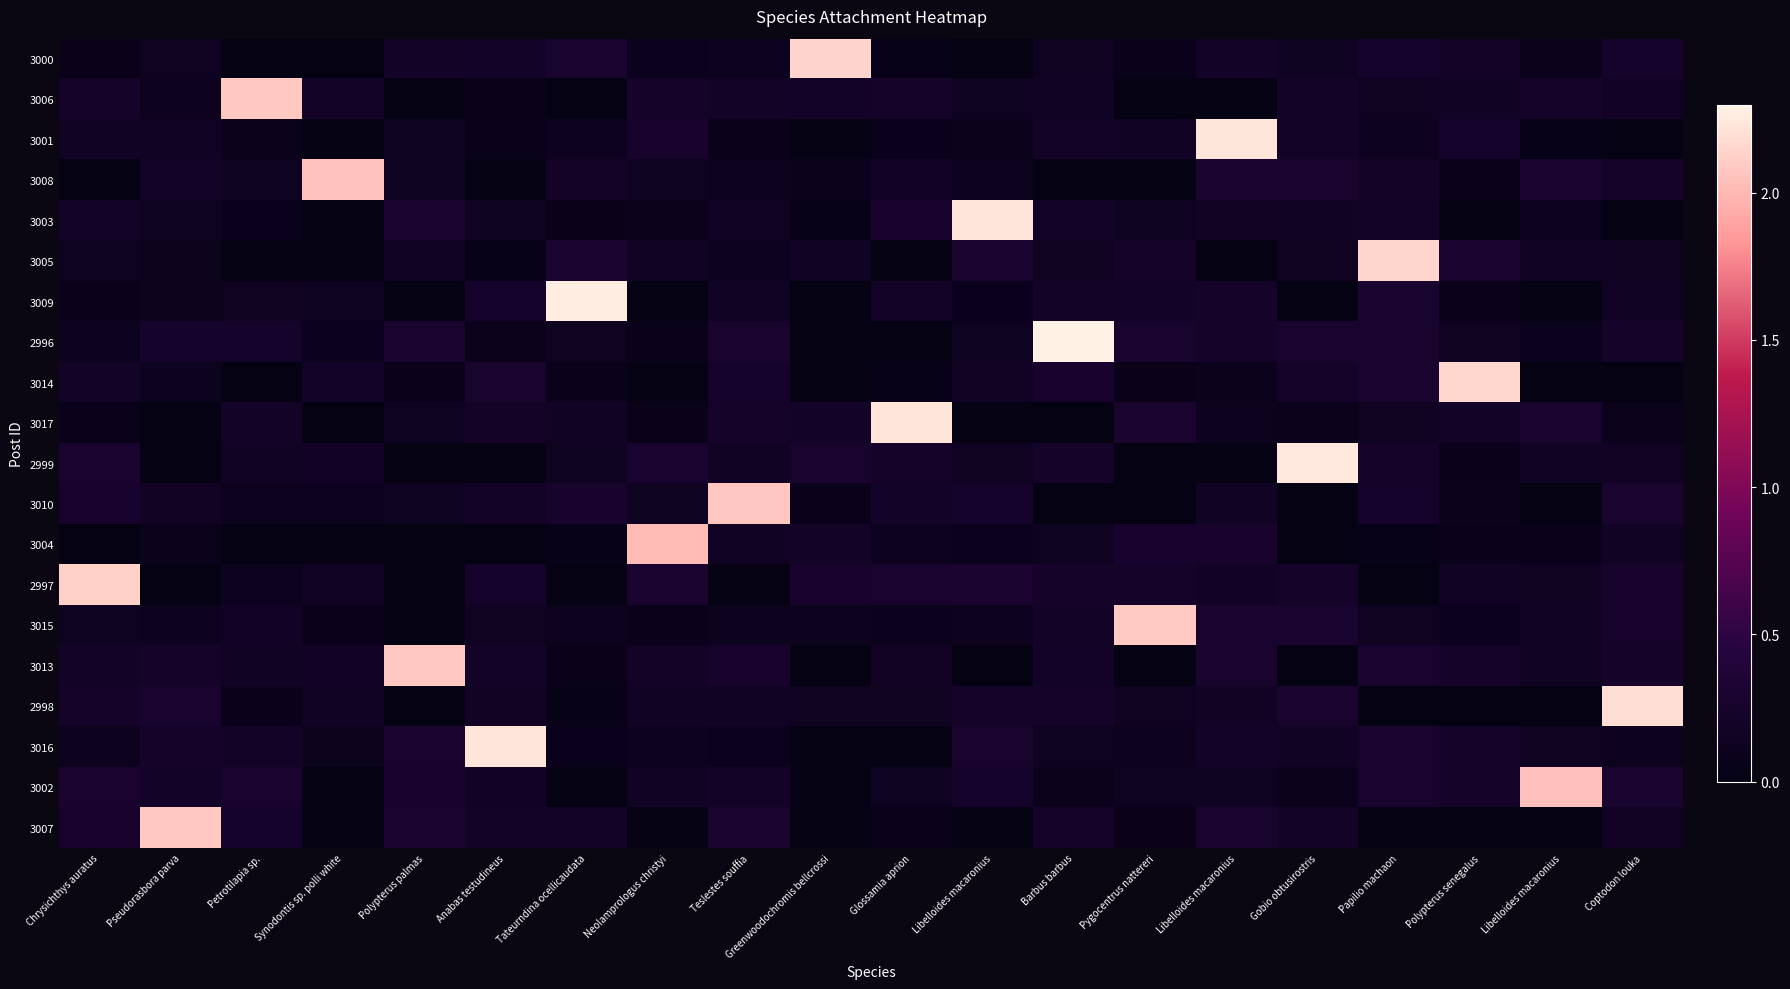

Reading left to right, extract all data points from this chart.

3000: Chrysichthys auratus=0.1	Pseudorasbora parva=0.1	Petrotilapia sp.=0.0	Synodontis sp. polli white=0.0	Polypterus palmas=0.2	Anabas testudineus=0.2	Tateurndina ocellicaudata=0.3	Neolamprologus christyi=0.1	Teslestes souffia=0.1	Greenwoodochromis bellcrossi=2.1	Glossamia aprion=0.1	Libelloides macaronius=0.0	Barbus barbus=0.1	Pygocentrus nattereri=0.1	Libelloides macaronius=0.2	Gobio obtusirostris=0.1	Papilio machaon=0.2	Polypterus senegalus=0.2	Libelloides macaronius=0.1	Coptodon louka=0.2
3006: Chrysichthys auratus=0.2	Pseudorasbora parva=0.1	Petrotilapia sp.=2.1	Synodontis sp. polli white=0.2	Polypterus palmas=0.0	Anabas testudineus=0.1	Tateurndina ocellicaudata=0.0	Neolamprologus christyi=0.2	Teslestes souffia=0.2	Greenwoodochromis bellcrossi=0.2	Glossamia aprion=0.2	Libelloides macaronius=0.1	Barbus barbus=0.2	Pygocentrus nattereri=0.0	Libelloides macaronius=0.0	Gobio obtusirostris=0.2	Papilio machaon=0.1	Polypterus senegalus=0.2	Libelloides macaronius=0.2	Coptodon louka=0.2
3001: Chrysichthys auratus=0.2	Pseudorasbora parva=0.2	Petrotilapia sp.=0.1	Synodontis sp. polli white=0.0	Polypterus palmas=0.1	Anabas testudineus=0.1	Tateurndina ocellicaudata=0.1	Neolamprologus christyi=0.3	Teslestes souffia=0.1	Greenwoodochromis bellcrossi=0.0	Glossamia aprion=0.1	Libelloides macaronius=0.1	Barbus barbus=0.2	Pygocentrus nattereri=0.2	Libelloides macaronius=2.2	Gobio obtusirostris=0.2	Papilio machaon=0.1	Polypterus senegalus=0.2	Libelloides macaronius=0.1	Coptodon louka=0.0
3008: Chrysichthys auratus=0.0	Pseudorasbora parva=0.2	Petrotilapia sp.=0.1	Synodontis sp. polli white=2.0	Polypterus palmas=0.2	Anabas testudineus=0.0	Tateurndina ocellicaudata=0.2	Neolamprologus christyi=0.1	Teslestes souffia=0.1	Greenwoodochromis bellcrossi=0.1	Glossamia aprion=0.2	Libelloides macaronius=0.1	Barbus barbus=0.0	Pygocentrus nattereri=0.0	Libelloides macaronius=0.3	Gobio obtusirostris=0.3	Papilio machaon=0.2	Polypterus senegalus=0.1	Libelloides macaronius=0.3	Coptodon louka=0.2
3003: Chrysichthys auratus=0.2	Pseudorasbora parva=0.1	Petrotilapia sp.=0.1	Synodontis sp. polli white=0.0	Polypterus palmas=0.3	Anabas testudineus=0.1	Tateurndina ocellicaudata=0.1	Neolamprologus christyi=0.1	Teslestes souffia=0.2	Greenwoodochromis bellcrossi=0.1	Glossamia aprion=0.3	Libelloides macaronius=2.2	Barbus barbus=0.2	Pygocentrus nattereri=0.1	Libelloides macaronius=0.2	Gobio obtusirostris=0.2	Papilio machaon=0.2	Polypterus senegalus=0.0	Libelloides macaronius=0.1	Coptodon louka=0.0
3005: Chrysichthys auratus=0.1	Pseudorasbora parva=0.1	Petrotilapia sp.=0.0	Synodontis sp. polli white=0.0	Polypterus palmas=0.2	Anabas testudineus=0.1	Tateurndina ocellicaudata=0.3	Neolamprologus christyi=0.2	Teslestes souffia=0.1	Greenwoodochromis bellcrossi=0.2	Glossamia aprion=0.0	Libelloides macaronius=0.3	Barbus barbus=0.1	Pygocentrus nattereri=0.2	Libelloides macaronius=0.0	Gobio obtusirostris=0.1	Papilio machaon=2.1	Polypterus senegalus=0.3	Libelloides macaronius=0.2	Coptodon louka=0.1
3009: Chrysichthys auratus=0.1	Pseudorasbora parva=0.1	Petrotilapia sp.=0.2	Synodontis sp. polli white=0.1	Polypterus palmas=0.0	Anabas testudineus=0.2	Tateurndina ocellicaudata=2.3	Neolamprologus christyi=0.0	Teslestes souffia=0.2	Greenwoodochromis bellcrossi=0.0	Glossamia aprion=0.2	Libelloides macaronius=0.1	Barbus barbus=0.2	Pygocentrus nattereri=0.2	Libelloides macaronius=0.2	Gobio obtusirostris=0.0	Papilio machaon=0.3	Polypterus senegalus=0.1	Libelloides macaronius=0.0	Coptodon louka=0.2
2996: Chrysichthys auratus=0.1	Pseudorasbora parva=0.2	Petrotilapia sp.=0.2	Synodontis sp. polli white=0.1	Polypterus palmas=0.3	Anabas testudineus=0.1	Tateurndina ocellicaudata=0.2	Neolamprologus christyi=0.1	Teslestes souffia=0.3	Greenwoodochromis bellcrossi=0.0	Glossamia aprion=0.0	Libelloides macaronius=0.1	Barbus barbus=2.3	Pygocentrus nattereri=0.3	Libelloides macaronius=0.2	Gobio obtusirostris=0.3	Papilio machaon=0.3	Polypterus senegalus=0.2	Libelloides macaronius=0.1	Coptodon louka=0.2
3014: Chrysichthys auratus=0.2	Pseudorasbora parva=0.1	Petrotilapia sp.=0.0	Synodontis sp. polli white=0.2	Polypterus palmas=0.1	Anabas testudineus=0.3	Tateurndina ocellicaudata=0.1	Neolamprologus christyi=0.0	Teslestes souffia=0.2	Greenwoodochromis bellcrossi=0.0	Glossamia aprion=0.1	Libelloides macaronius=0.2	Barbus barbus=0.3	Pygocentrus nattereri=0.1	Libelloides macaronius=0.1	Gobio obtusirostris=0.2	Papilio machaon=0.3	Polypterus senegalus=2.2	Libelloides macaronius=0.0	Coptodon louka=0.0
3017: Chrysichthys auratus=0.1	Pseudorasbora parva=0.0	Petrotilapia sp.=0.2	Synodontis sp. polli white=0.0	Polypterus palmas=0.2	Anabas testudineus=0.2	Tateurndina ocellicaudata=0.2	Neolamprologus christyi=0.1	Teslestes souffia=0.2	Greenwoodochromis bellcrossi=0.2	Glossamia aprion=2.2	Libelloides macaronius=0.0	Barbus barbus=0.0	Pygocentrus nattereri=0.3	Libelloides macaronius=0.1	Gobio obtusirostris=0.1	Papilio machaon=0.1	Polypterus senegalus=0.2	Libelloides macaronius=0.3	Coptodon louka=0.1
2999: Chrysichthys auratus=0.3	Pseudorasbora parva=0.0	Petrotilapia sp.=0.2	Synodontis sp. polli white=0.2	Polypterus palmas=0.0	Anabas testudineus=0.0	Tateurndina ocellicaudata=0.1	Neolamprologus christyi=0.3	Teslestes souffia=0.2	Greenwoodochromis bellcrossi=0.3	Glossamia aprion=0.2	Libelloides macaronius=0.1	Barbus barbus=0.2	Pygocentrus nattereri=0.0	Libelloides macaronius=0.0	Gobio obtusirostris=2.2	Papilio machaon=0.2	Polypterus senegalus=0.1	Libelloides macaronius=0.2	Coptodon louka=0.2
3010: Chrysichthys auratus=0.3	Pseudorasbora parva=0.2	Petrotilapia sp.=0.1	Synodontis sp. polli white=0.1	Polypterus palmas=0.1	Anabas testudineus=0.2	Tateurndina ocellicaudata=0.3	Neolamprologus christyi=0.1	Teslestes souffia=2.1	Greenwoodochromis bellcrossi=0.1	Glossamia aprion=0.2	Libelloides macaronius=0.2	Barbus barbus=0.0	Pygocentrus nattereri=0.0	Libelloides macaronius=0.2	Gobio obtusirostris=0.0	Papilio machaon=0.2	Polypterus senegalus=0.1	Libelloides macaronius=0.0	Coptodon louka=0.3
3004: Chrysichthys auratus=0.0	Pseudorasbora parva=0.1	Petrotilapia sp.=0.0	Synodontis sp. polli white=0.0	Polypterus palmas=0.0	Anabas testudineus=0.0	Tateurndina ocellicaudata=0.1	Neolamprologus christyi=2.0	Teslestes souffia=0.2	Greenwoodochromis bellcrossi=0.2	Glossamia aprion=0.1	Libelloides macaronius=0.1	Barbus barbus=0.2	Pygocentrus nattereri=0.3	Libelloides macaronius=0.3	Gobio obtusirostris=0.0	Papilio machaon=0.1	Polypterus senegalus=0.1	Libelloides macaronius=0.1	Coptodon louka=0.2
2997: Chrysichthys auratus=2.1	Pseudorasbora parva=0.0	Petrotilapia sp.=0.1	Synodontis sp. polli white=0.2	Polypterus palmas=0.0	Anabas testudineus=0.3	Tateurndina ocellicaudata=0.0	Neolamprologus christyi=0.3	Teslestes souffia=0.0	Greenwoodochromis bellcrossi=0.3	Glossamia aprion=0.3	Libelloides macaronius=0.3	Barbus barbus=0.2	Pygocentrus nattereri=0.2	Libelloides macaronius=0.2	Gobio obtusirostris=0.2	Papilio machaon=0.0	Polypterus senegalus=0.2	Libelloides macaronius=0.2	Coptodon louka=0.3
3015: Chrysichthys auratus=0.1	Pseudorasbora parva=0.1	Petrotilapia sp.=0.2	Synodontis sp. polli white=0.1	Polypterus palmas=0.0	Anabas testudineus=0.1	Tateurndina ocellicaudata=0.1	Neolamprologus christyi=0.1	Teslestes souffia=0.1	Greenwoodochromis bellcrossi=0.1	Glossamia aprion=0.1	Libelloides macaronius=0.1	Barbus barbus=0.2	Pygocentrus nattereri=2.1	Libelloides macaronius=0.3	Gobio obtusirostris=0.3	Papilio machaon=0.1	Polypterus senegalus=0.1	Libelloides macaronius=0.2	Coptodon louka=0.3
3013: Chrysichthys auratus=0.2	Pseudorasbora parva=0.2	Petrotilapia sp.=0.2	Synodontis sp. polli white=0.2	Polypterus palmas=2.1	Anabas testudineus=0.2	Tateurndina ocellicaudata=0.1	Neolamprologus christyi=0.2	Teslestes souffia=0.3	Greenwoodochromis bellcrossi=0.0	Glossamia aprion=0.2	Libelloides macaronius=0.0	Barbus barbus=0.2	Pygocentrus nattereri=0.0	Libelloides macaronius=0.3	Gobio obtusirostris=0.0	Papilio machaon=0.3	Polypterus senegalus=0.2	Libelloides macaronius=0.2	Coptodon louka=0.2
2998: Chrysichthys auratus=0.2	Pseudorasbora parva=0.3	Petrotilapia sp.=0.1	Synodontis sp. polli white=0.2	Polypterus palmas=0.0	Anabas testudineus=0.2	Tateurndina ocellicaudata=0.1	Neolamprologus christyi=0.2	Teslestes souffia=0.2	Greenwoodochromis bellcrossi=0.1	Glossamia aprion=0.2	Libelloides macaronius=0.2	Barbus barbus=0.2	Pygocentrus nattereri=0.1	Libelloides macaronius=0.2	Gobio obtusirostris=0.3	Papilio machaon=0.0	Polypterus senegalus=0.0	Libelloides macaronius=0.0	Coptodon louka=2.2
3016: Chrysichthys auratus=0.1	Pseudorasbora parva=0.2	Petrotilapia sp.=0.2	Synodontis sp. polli white=0.1	Polypterus palmas=0.3	Anabas testudineus=2.2	Tateurndina ocellicaudata=0.1	Neolamprologus christyi=0.1	Teslestes souffia=0.1	Greenwoodochromis bellcrossi=0.0	Glossamia aprion=0.0	Libelloides macaronius=0.3	Barbus barbus=0.1	Pygocentrus nattereri=0.1	Libelloides macaronius=0.2	Gobio obtusirostris=0.2	Papilio machaon=0.3	Polypterus senegalus=0.2	Libelloides macaronius=0.1	Coptodon louka=0.1
3002: Chrysichthys auratus=0.3	Pseudorasbora parva=0.2	Petrotilapia sp.=0.3	Synodontis sp. polli white=0.0	Polypterus palmas=0.3	Anabas testudineus=0.2	Tateurndina ocellicaudata=0.0	Neolamprologus christyi=0.2	Teslestes souffia=0.2	Greenwoodochromis bellcrossi=0.0	Glossamia aprion=0.1	Libelloides macaronius=0.2	Barbus barbus=0.1	Pygocentrus nattereri=0.1	Libelloides macaronius=0.1	Gobio obtusirostris=0.1	Papilio machaon=0.3	Polypterus senegalus=0.2	Libelloides macaronius=2.0	Coptodon louka=0.3
3007: Chrysichthys auratus=0.3	Pseudorasbora parva=2.1	Petrotilapia sp.=0.3	Synodontis sp. polli white=0.0	Polypterus palmas=0.3	Anabas testudineus=0.2	Tateurndina ocellicaudata=0.2	Neolamprologus christyi=0.0	Teslestes souffia=0.3	Greenwoodochromis bellcrossi=0.0	Glossamia aprion=0.1	Libelloides macaronius=0.0	Barbus barbus=0.2	Pygocentrus nattereri=0.1	Libelloides macaronius=0.3	Gobio obtusirostris=0.2	Papilio machaon=0.0	Polypterus senegalus=0.0	Libelloides macaronius=0.0	Coptodon louka=0.2